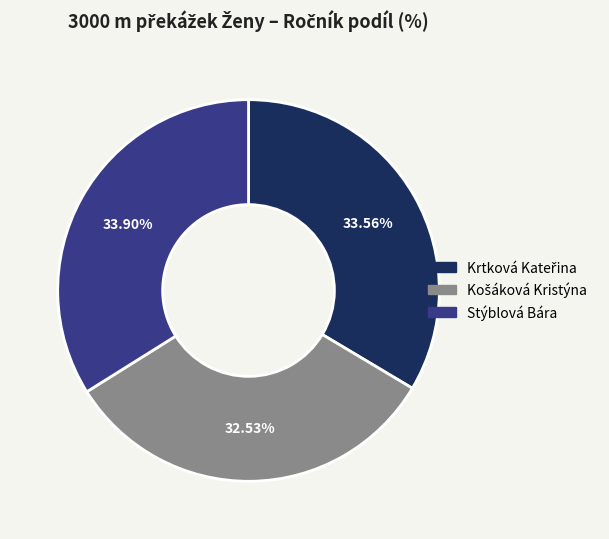

What percentage is the Stýblová Bára slice, to the nearest percent?

34%